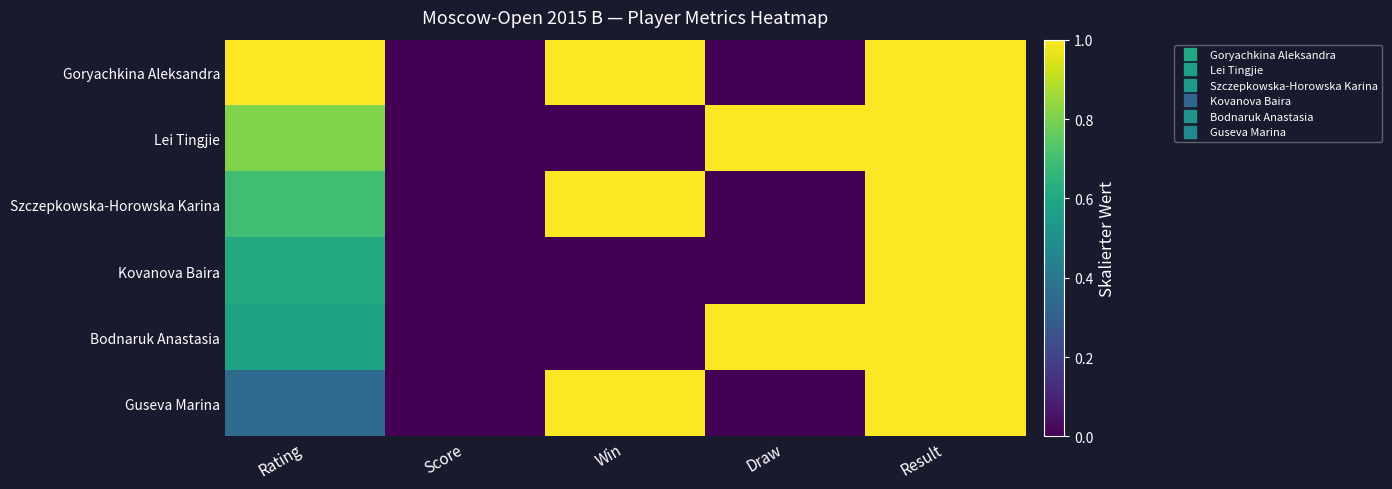

At how many categories does at least one series exceed 0?

4